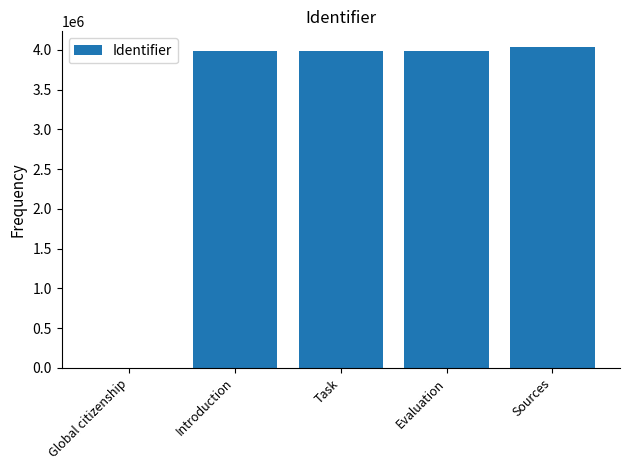

What is the change in value from Introduction to Sources?

+51123